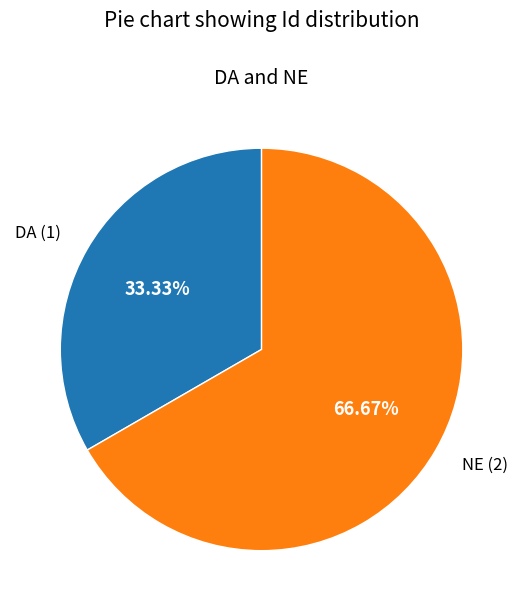

Which category accounts for the majority?

NE